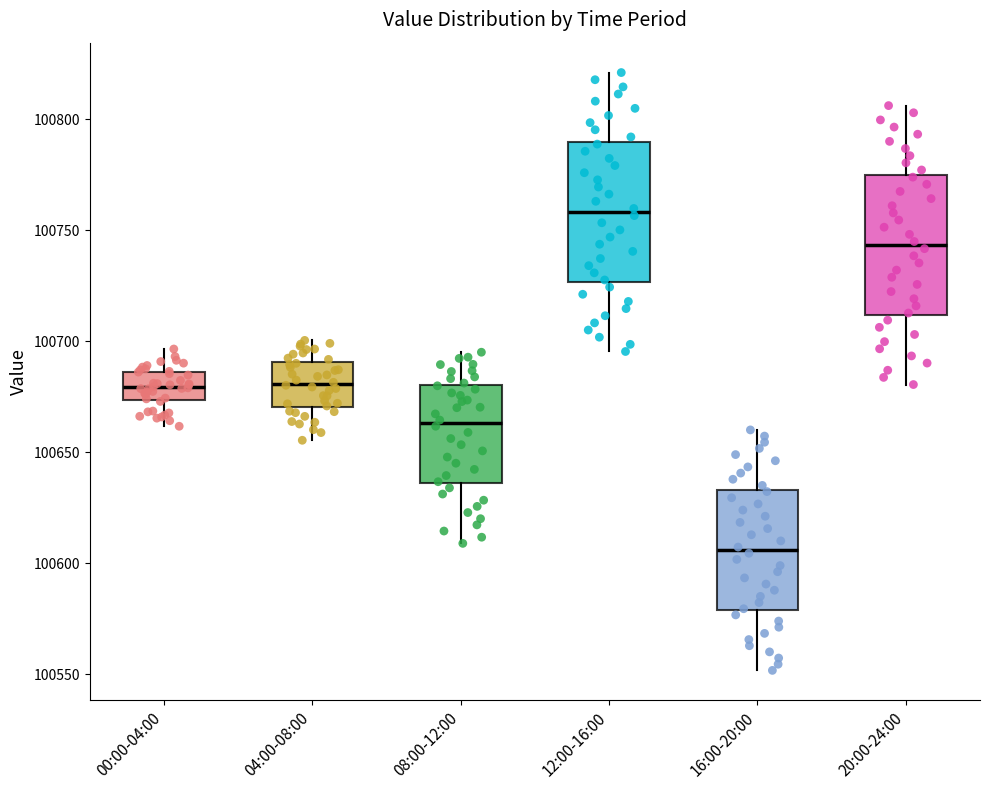

Reading left to right, read every box against the y-axis: the position of its median line, the range the box covers, and the ends of its whiskers. The values are not printed on the chart, so give them approximately, as read against the axis.

00:00-04:00: median 100680, box 100675 to 100685, whiskers 100660 to 100695
04:00-08:00: median 100680, box 100670 to 100690, whiskers 100655 to 100700
08:00-12:00: median 100665, box 100635 to 100680, whiskers 100610 to 100695
12:00-16:00: median 100760, box 100725 to 100790, whiskers 100695 to 100820
16:00-20:00: median 100605, box 100580 to 100635, whiskers 100550 to 100660
20:00-24:00: median 100745, box 100710 to 100775, whiskers 100680 to 100805